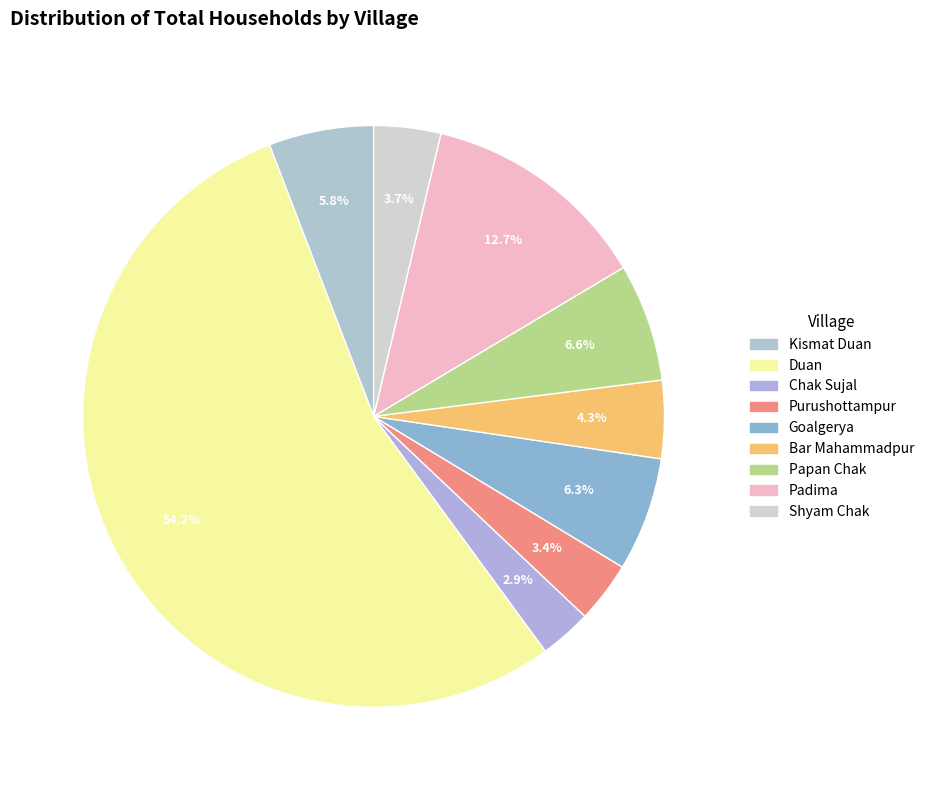

Rank the categories by value from highest to lowest.

Duan, Padima, Papan Chak, Goalgerya, Kismat Duan, Bar Mahammadpur, Shyam Chak, Purushottampur, Chak Sujal